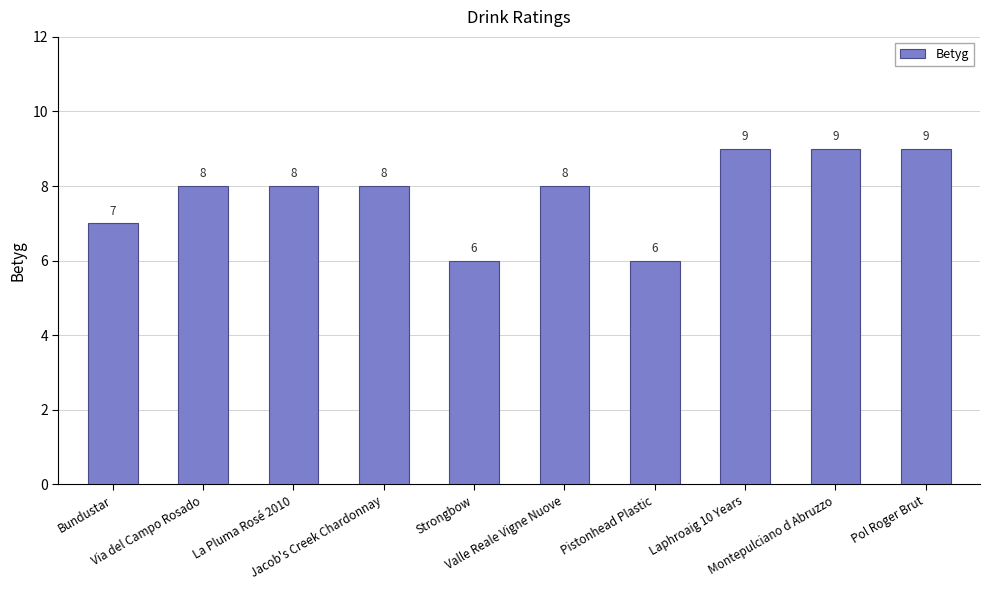

How many data points are less than 8?

3